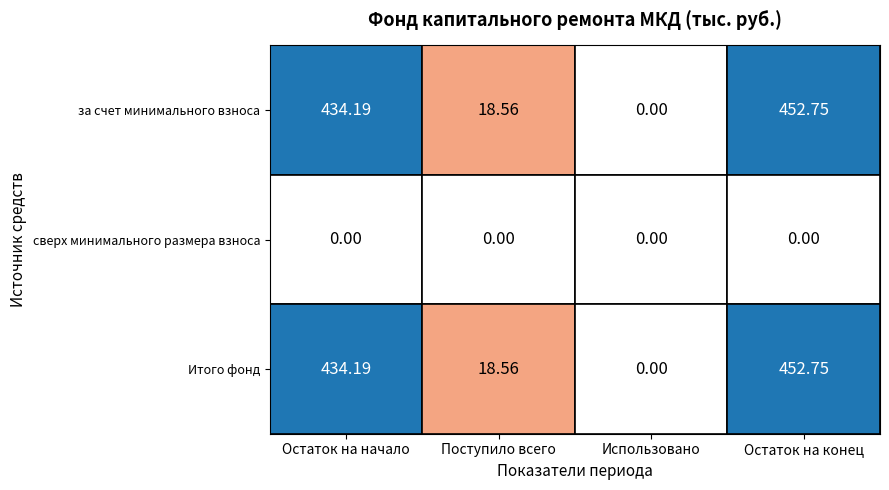

Is the value of за счет минимального взноса at Использовано greater than the value of Итого фонд at Поступило всего?

No